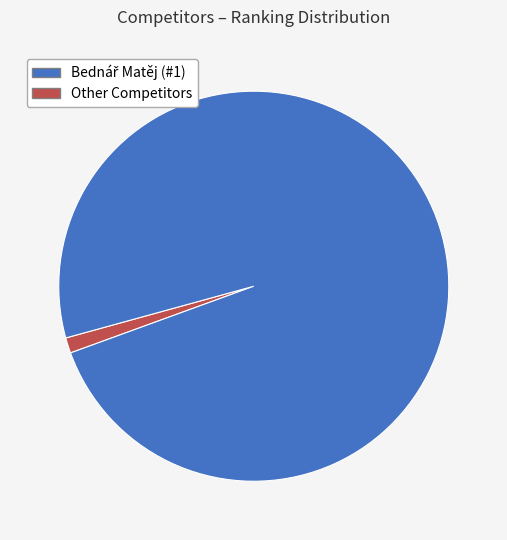

Is there any slice that represents more than half of the pie?

Yes